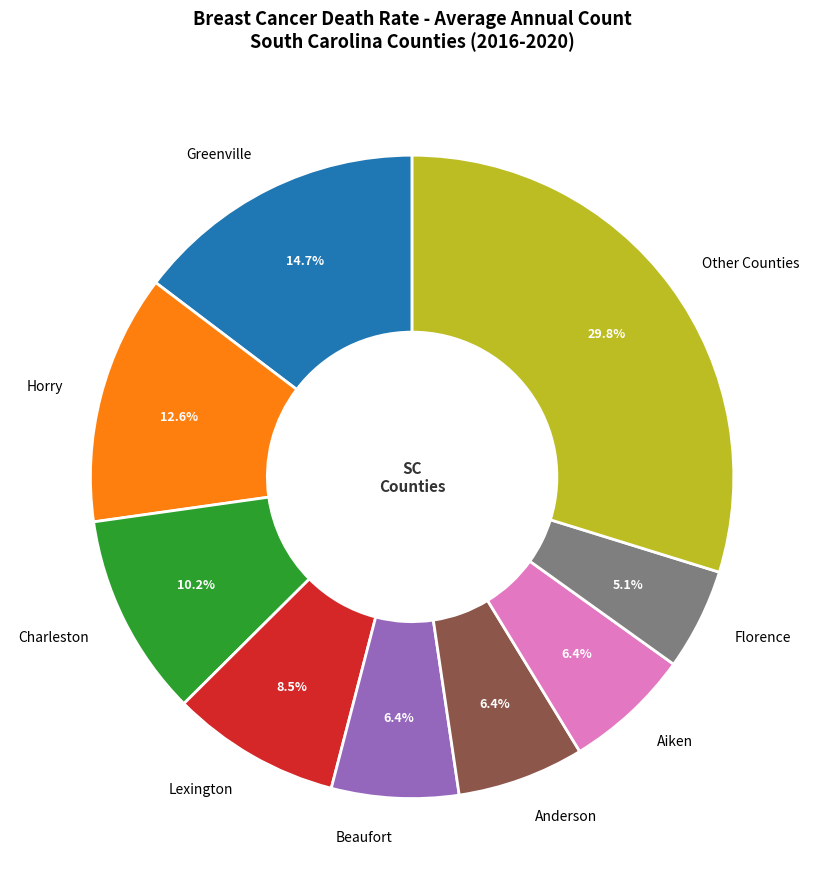

Count the number of slices in the pie.

9